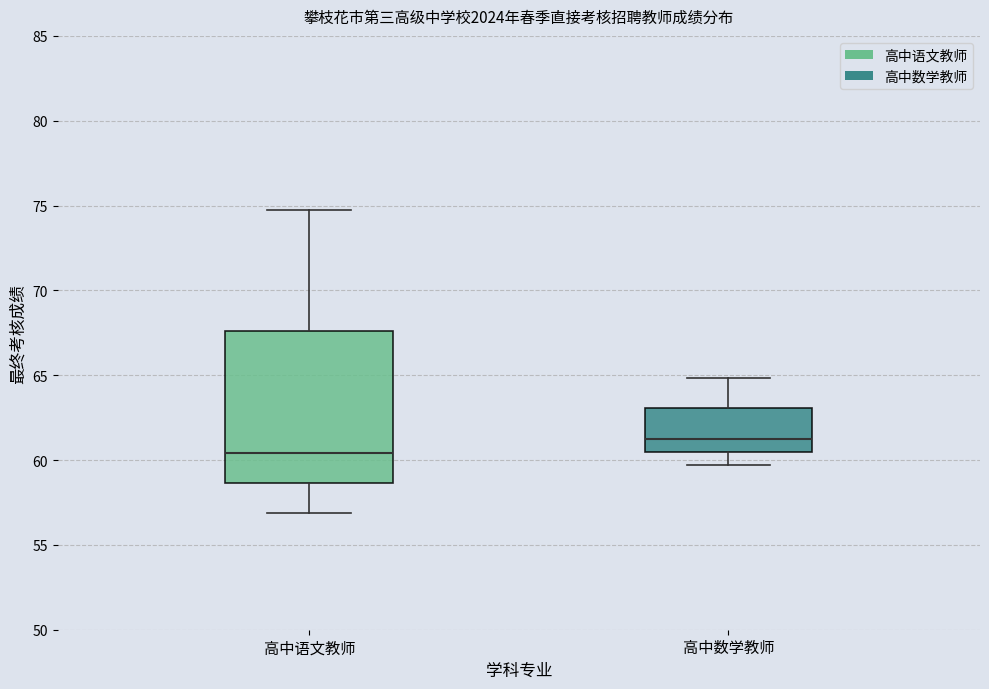

Where does the upper whisker of the box for 高中语文教师 end on the y-axis? The values are not printed on the chart, so give them approximately, as read against the axis.

75.0